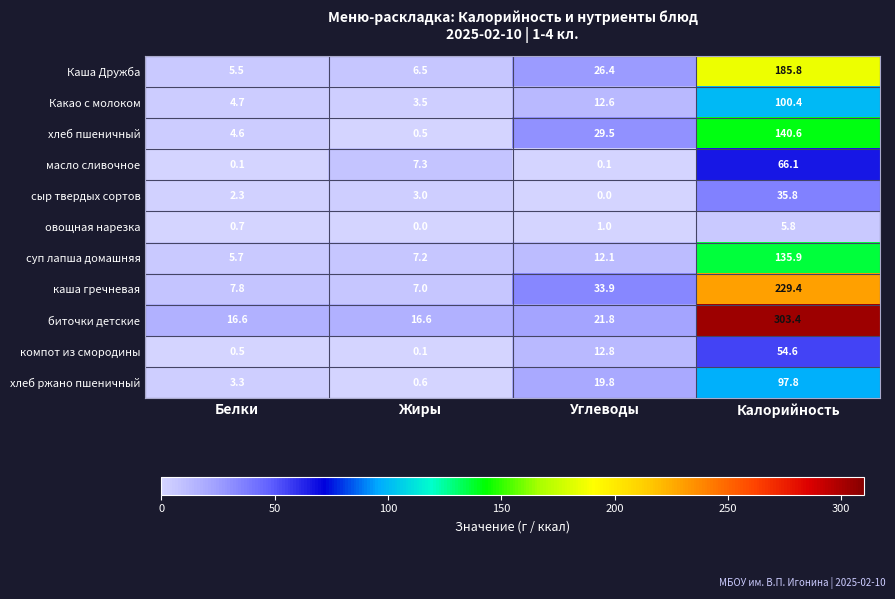

What is the difference between the maximum and minimum values in the овощная нарезка series?

5.8